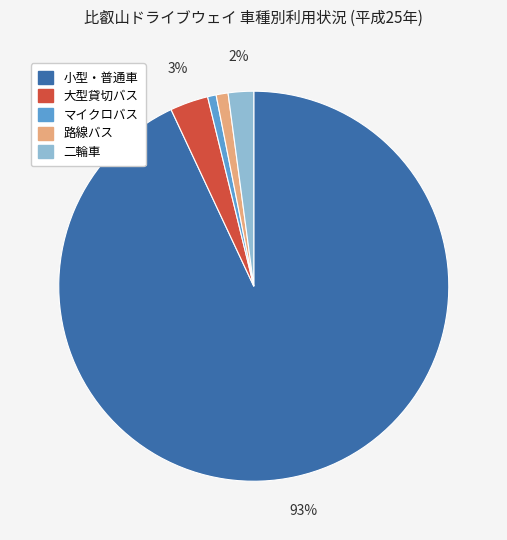

Which category has the biggest portion of the pie?

小型・普通車